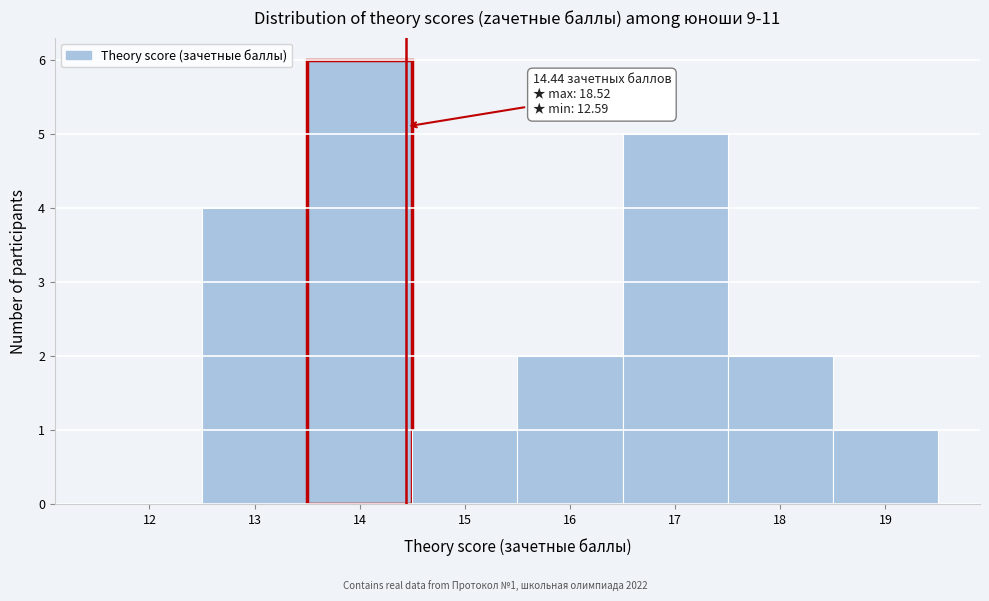

Over which range of the x-axis is the bar tallest?

13.5 to 14.5